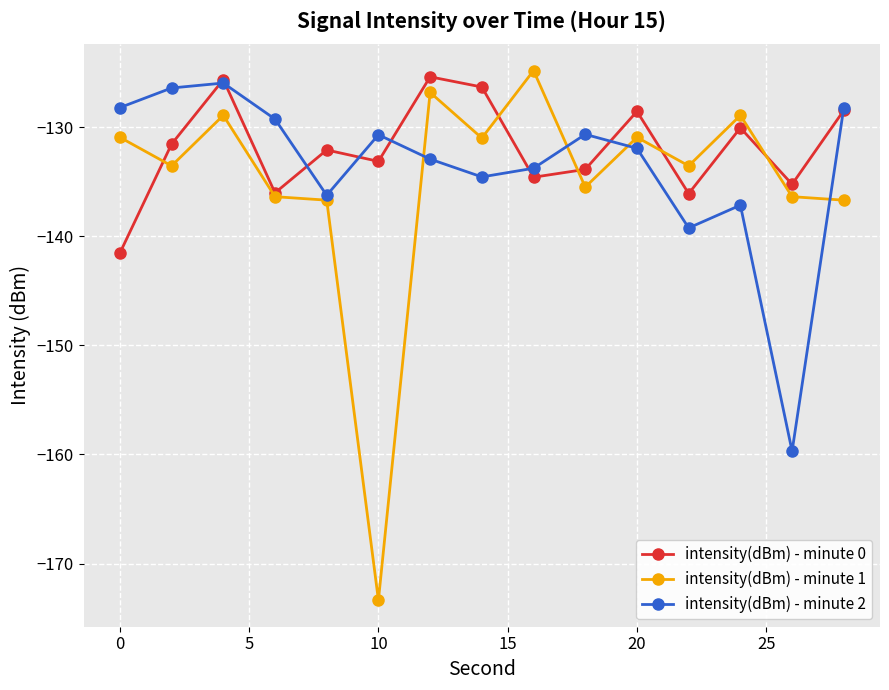

At how many categories does at least one series exceed -144?

15